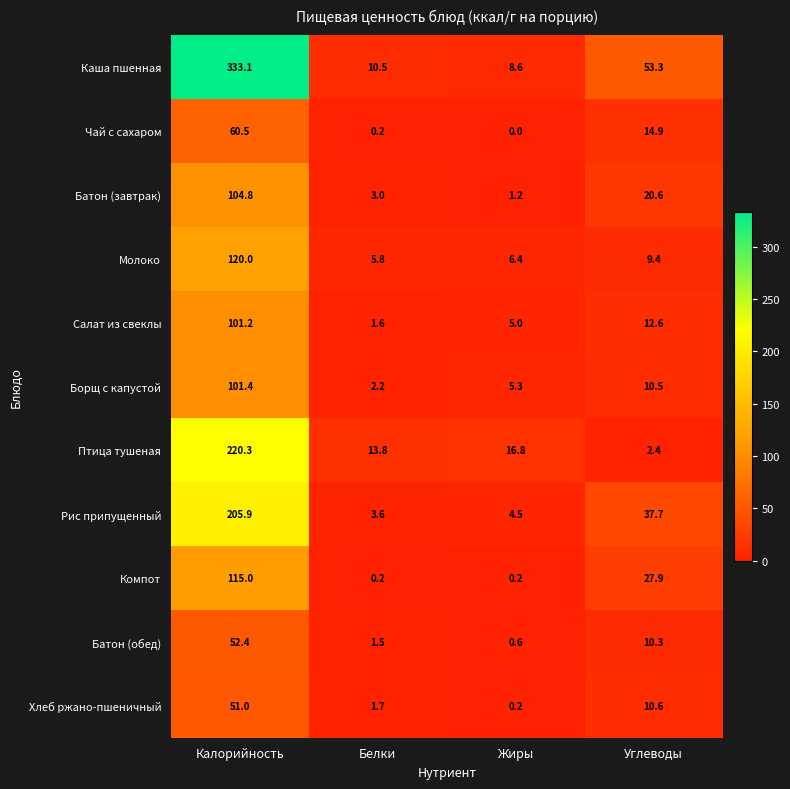

Which series has the largest range (max minus min)?

Каша пшенная